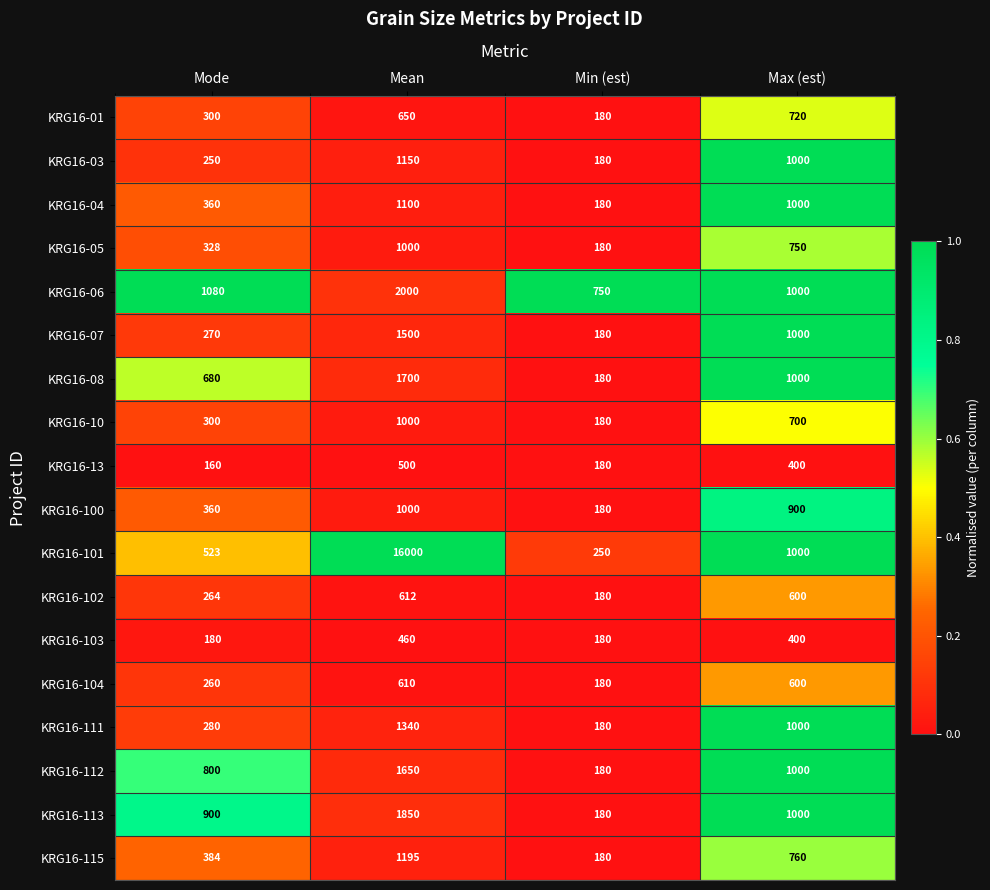

List the labels in order of KRG16-04 value, smallest first.

Min (est), Mode, Max (est), Mean